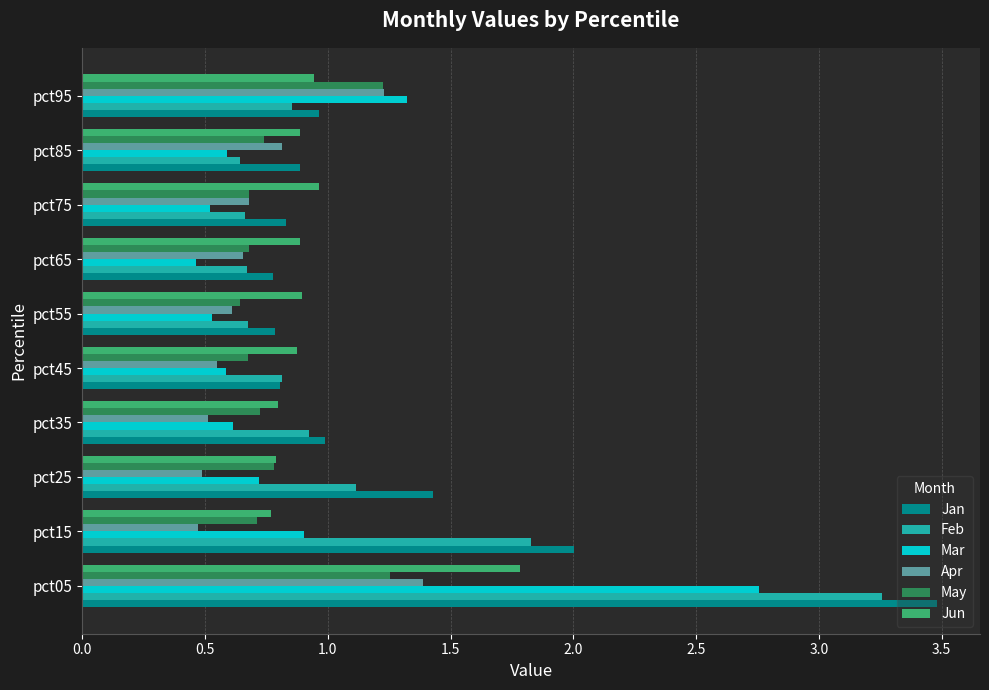

Which label corresponds to the largest value in the chart?

pct05